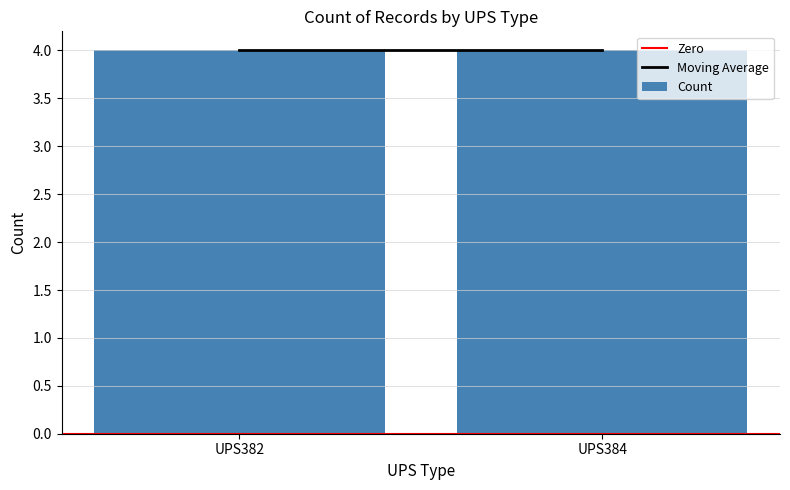

At how many categories does at least one series exceed 0?

2